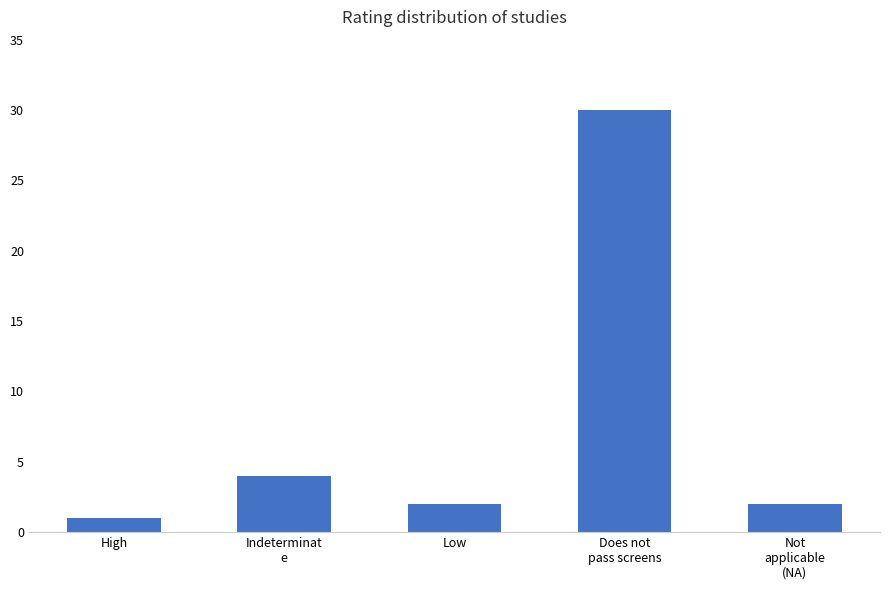

What is the difference between the maximum and minimum values?

29